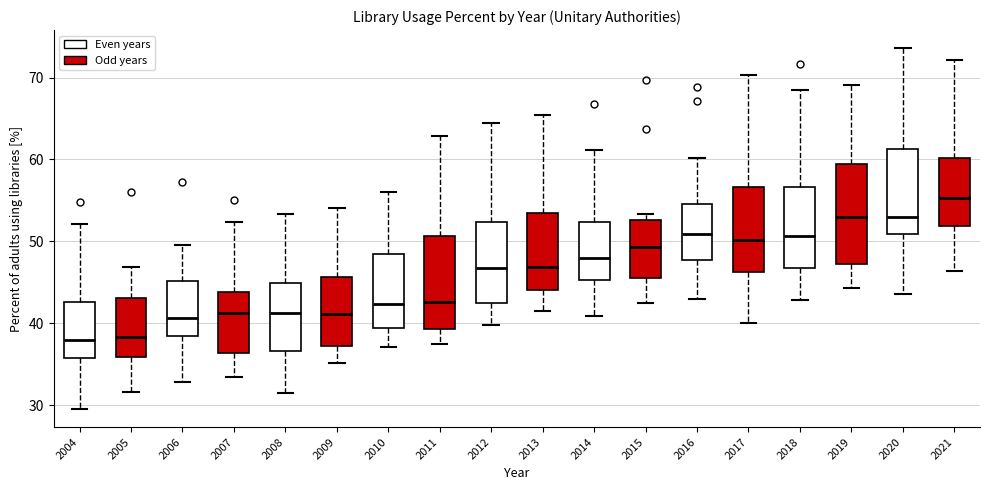

Reading left to right, read every box against the y-axis: the position of its median line, the range the box covers, and the ends of its whiskers. The values are not printed on the chart, so give them approximately, as read against the axis.

2004: median 38, box 36 to 43, whiskers 30 to 52
2005: median 38, box 36 to 43, whiskers 32 to 47
2006: median 41, box 38 to 45, whiskers 33 to 50
2007: median 41, box 36 to 44, whiskers 33 to 52
2008: median 41, box 37 to 45, whiskers 32 to 53
2009: median 41, box 37 to 46, whiskers 35 to 54
2010: median 42, box 39 to 48, whiskers 37 to 56
2011: median 43, box 39 to 51, whiskers 38 to 63
2012: median 47, box 43 to 52, whiskers 40 to 64
2013: median 47, box 44 to 54, whiskers 42 to 65
2014: median 48, box 45 to 52, whiskers 41 to 61
2015: median 49, box 46 to 53, whiskers 43 to 53 (just above the box's upper edge)
2016: median 51, box 48 to 55, whiskers 43 to 60
2017: median 50, box 46 to 57, whiskers 40 to 70
2018: median 51, box 47 to 57, whiskers 43 to 69
2019: median 53, box 47 to 59, whiskers 44 to 69
2020: median 53, box 51 to 61, whiskers 44 to 74
2021: median 55, box 52 to 60, whiskers 46 to 72